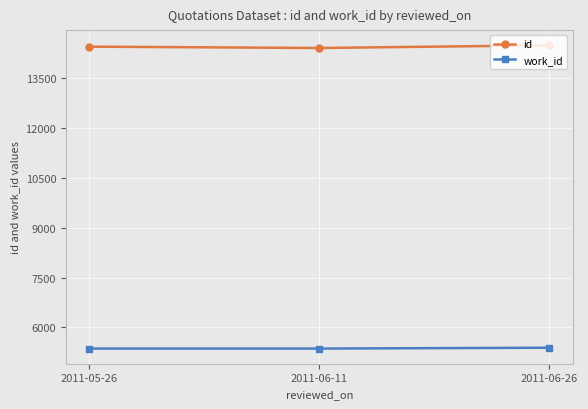

What is the value of the id point at the 3rd from the left?

14478